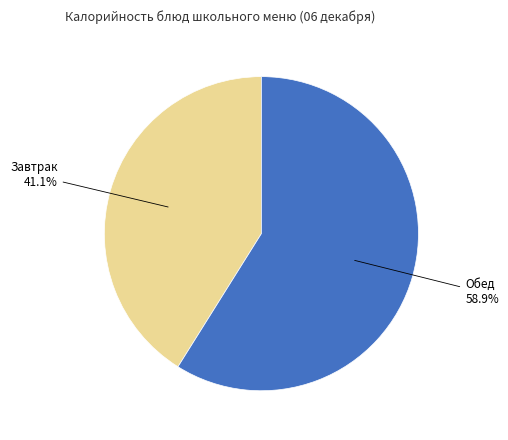

Is there any slice that represents more than half of the pie?

Yes